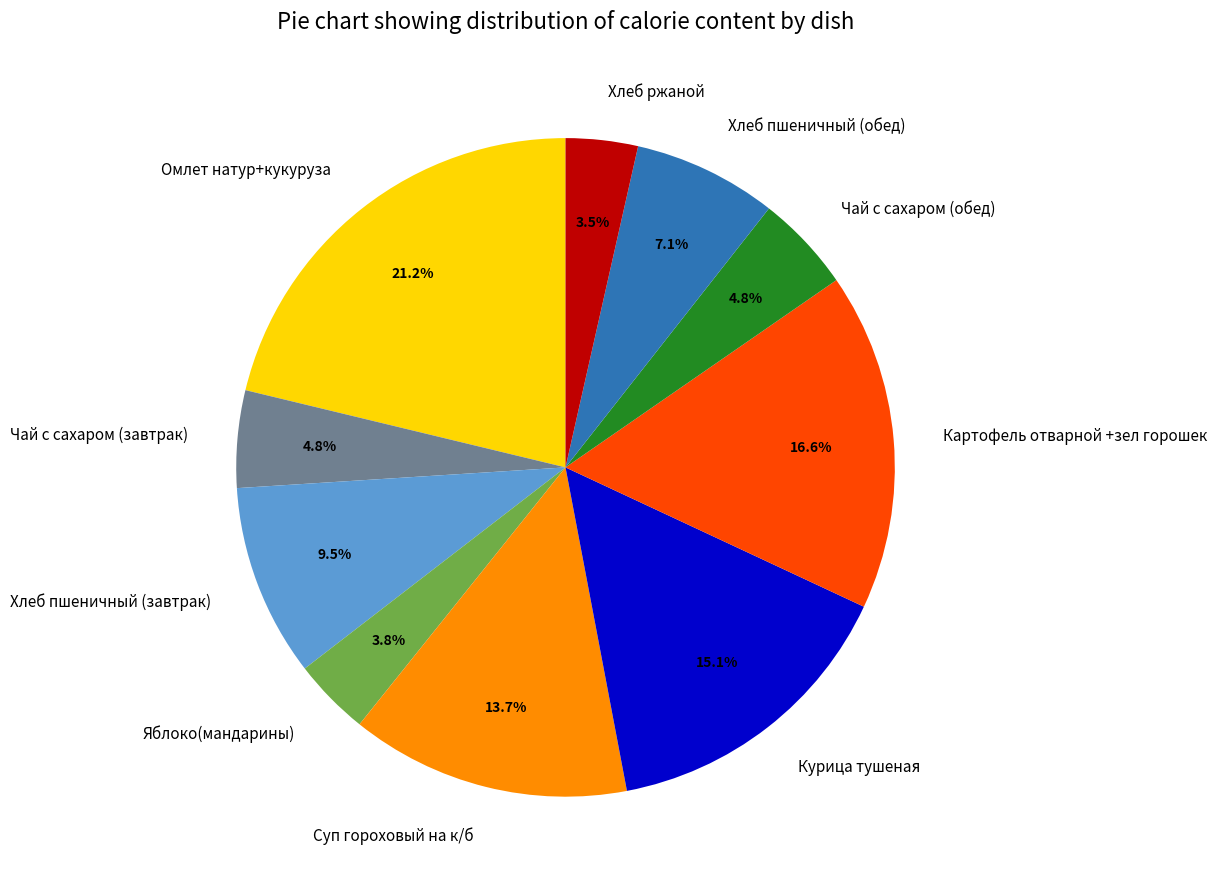

Is there any slice that represents more than half of the pie?

No